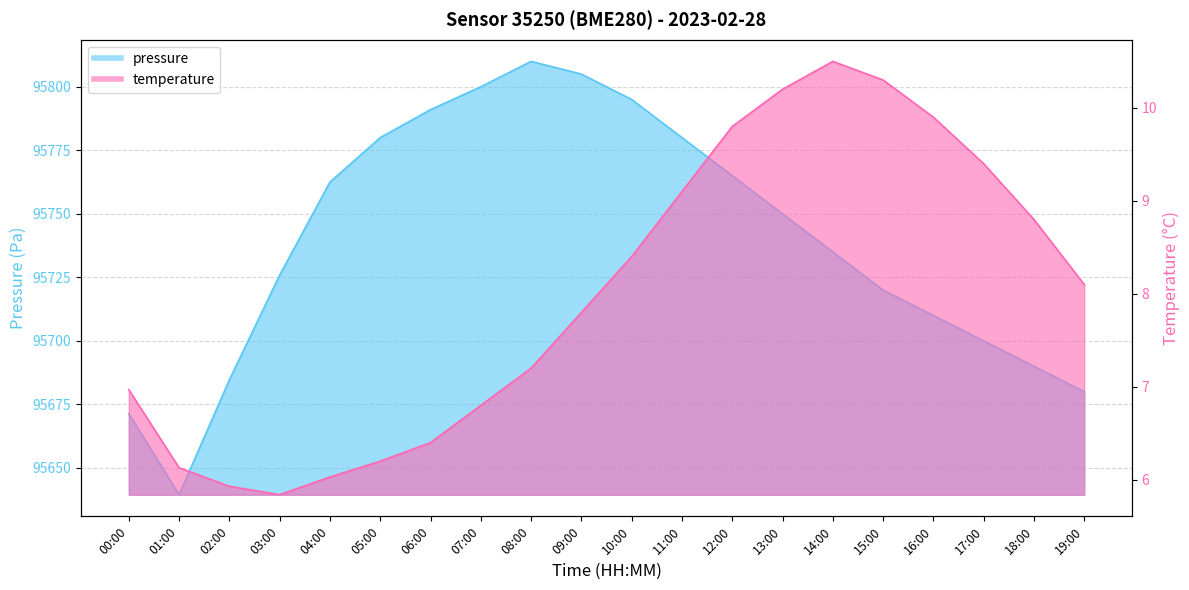

What is the minimum value for pressure?

95639.5